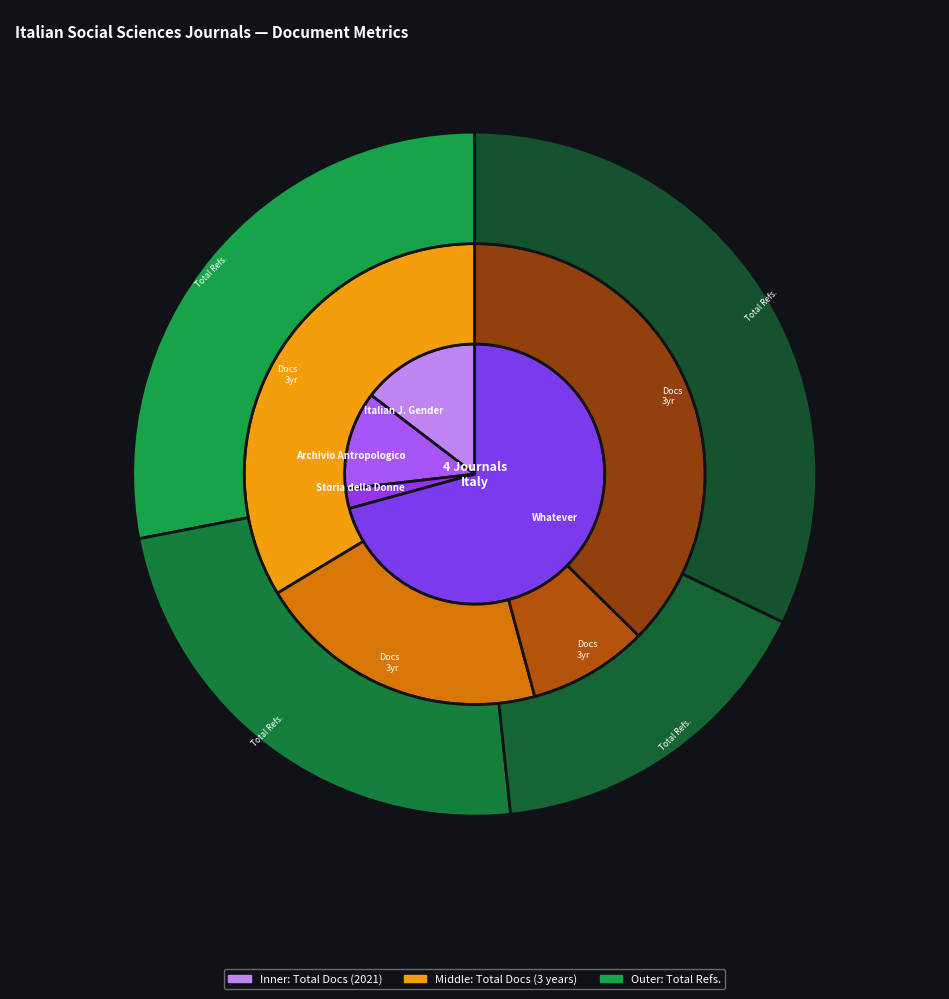

Is there any slice that represents more than half of the pie?

Yes